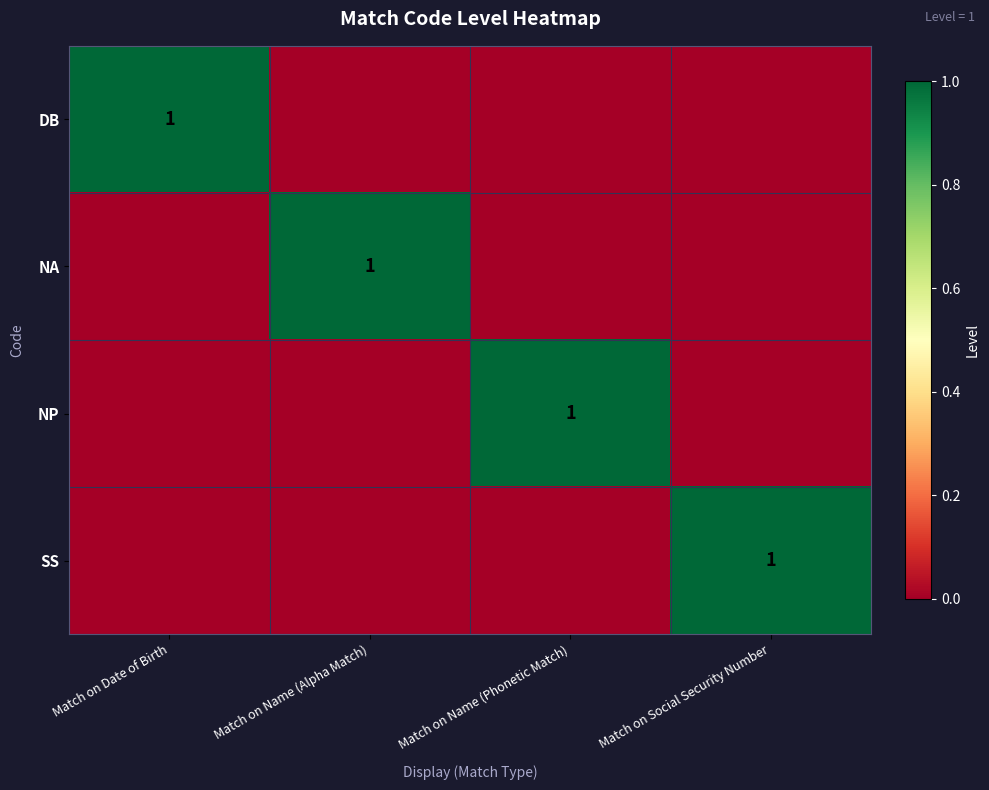

List the series in order of their peak value, lowest first.

DB, NA, NP, SS